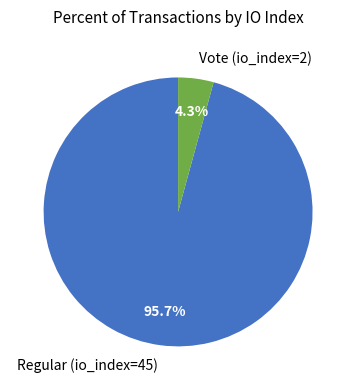

What percentage is the Regular (io_index=45) slice, to the nearest percent?

96%